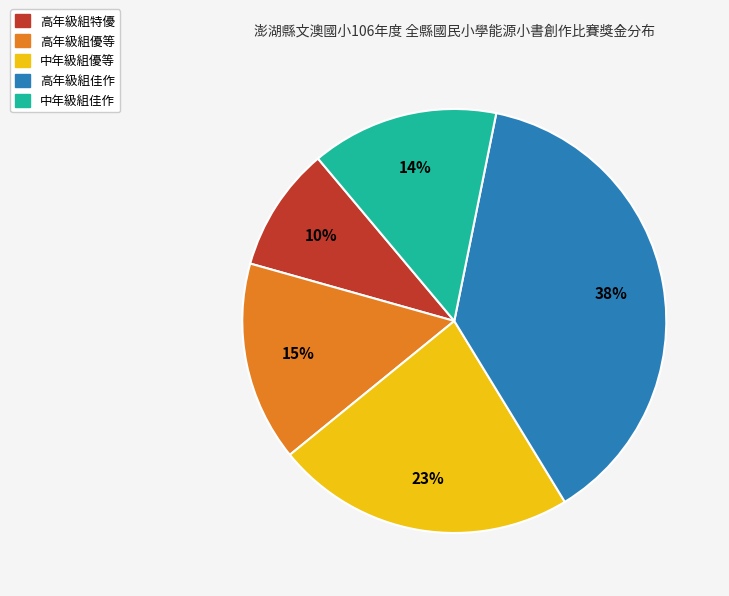

To the nearest percent, what is the average slice percentage?

20%